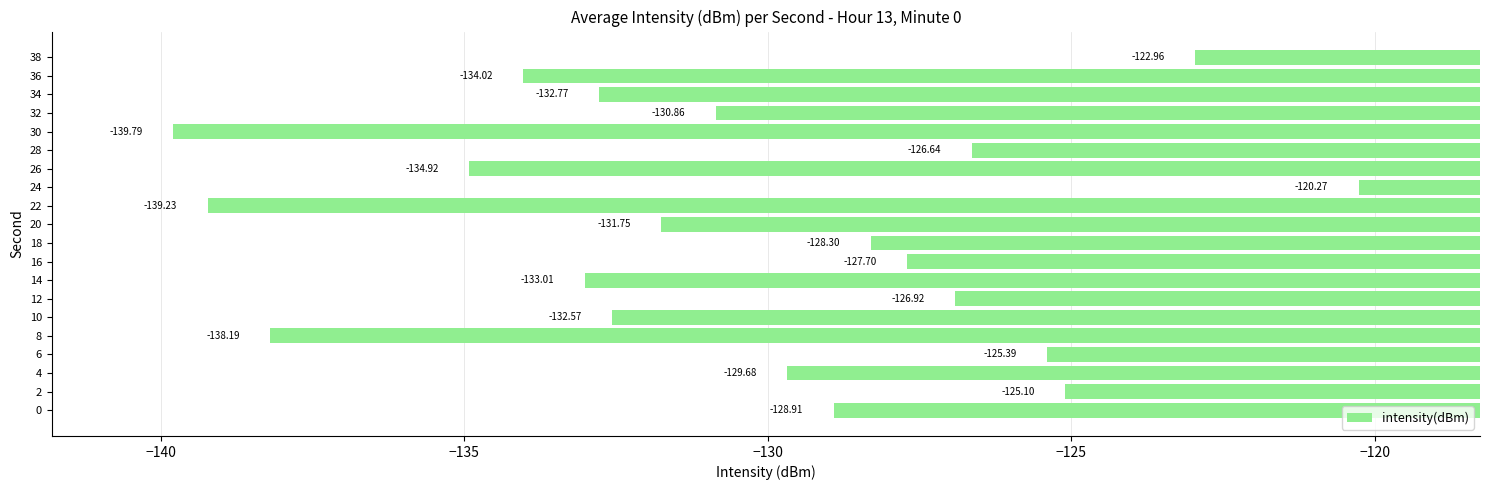

Rank the categories by value from lowest to highest.

30, 22, 8, 26, 36, 14, 34, 10, 20, 32, 4, 0, 18, 16, 12, 28, 6, 2, 38, 24